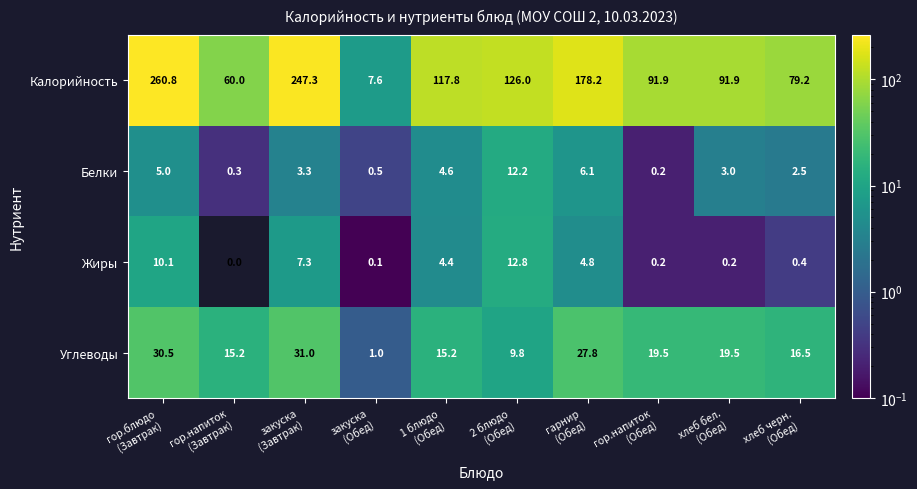

Which series has the largest range (max minus min)?

Калорийность